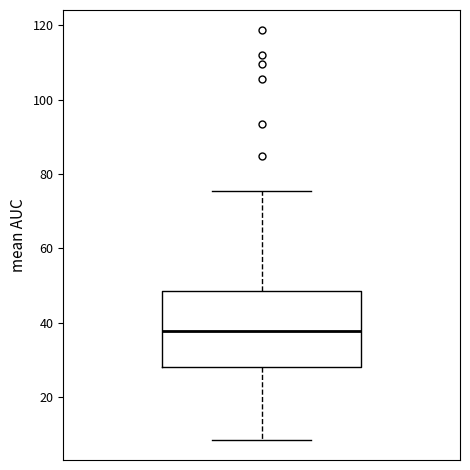

Read this box plot against the y-axis: the position of the median line, the range covered by the box, and the ends of both whiskers. The values are not printed on the chart, so give them approximately, as read against the axis.

median 38, box 28 to 48, whiskers 8 to 76